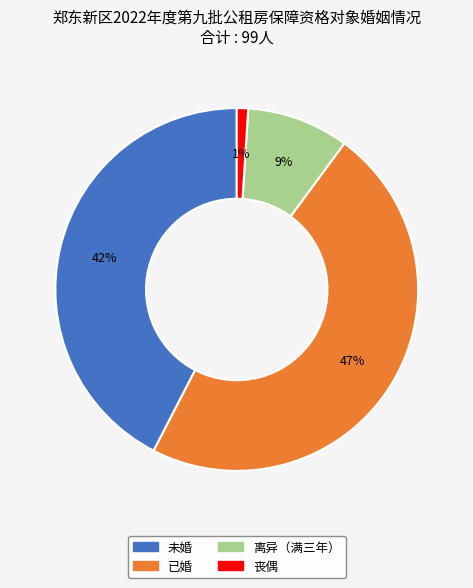

How many slices are in this pie chart?

4